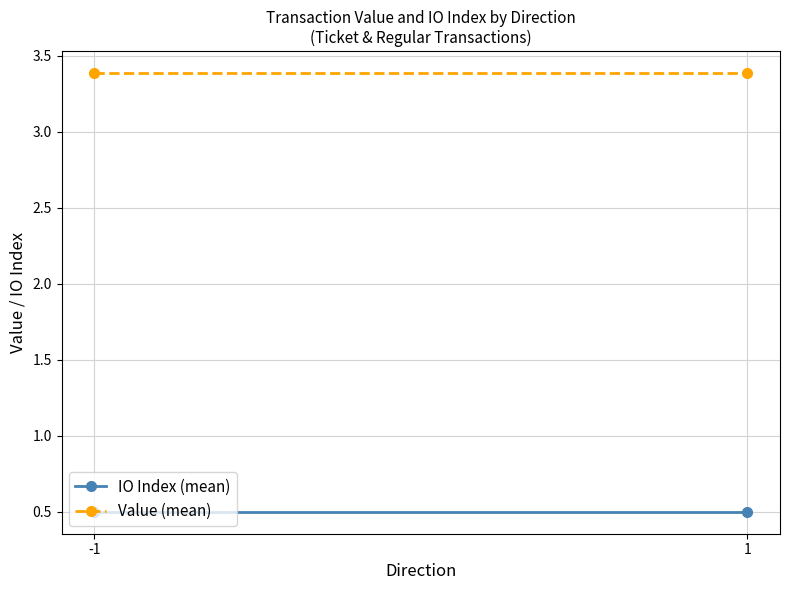

Which has a higher value, 1 or -1?

1